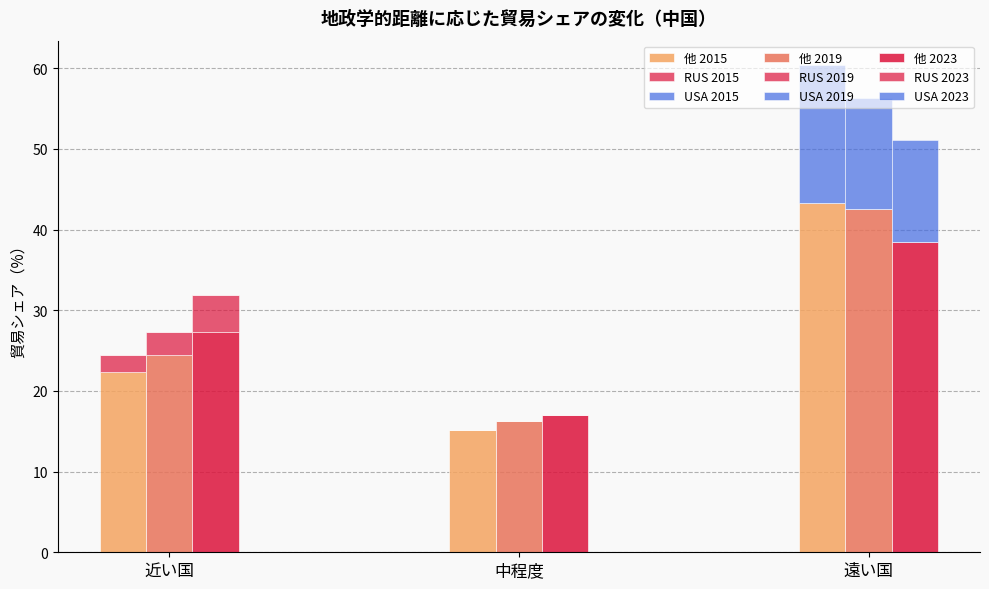

What is the label of the 5th bar from the right?

中程度
2019